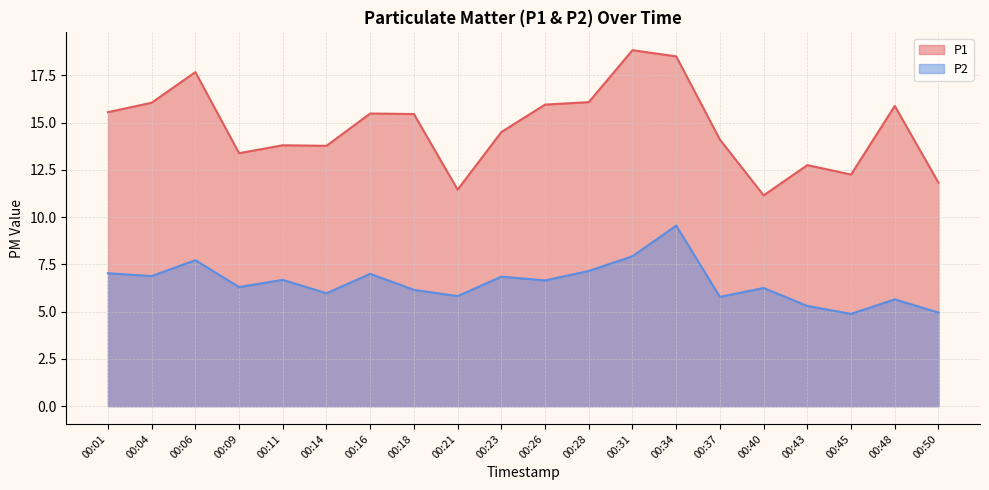

In P2, how many points are lower than both neighbors (excluding endpoints)?

7